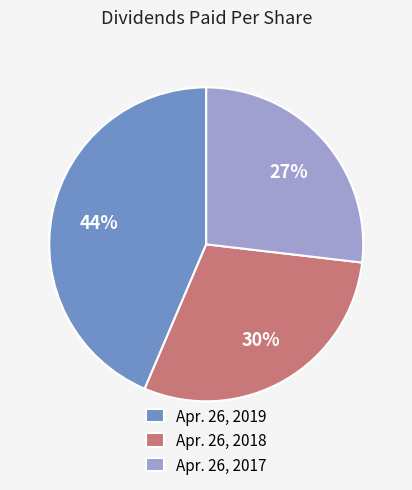

Combined, do Apr. 26, 2019 and Apr. 26, 2018 account for over 50%?

Yes